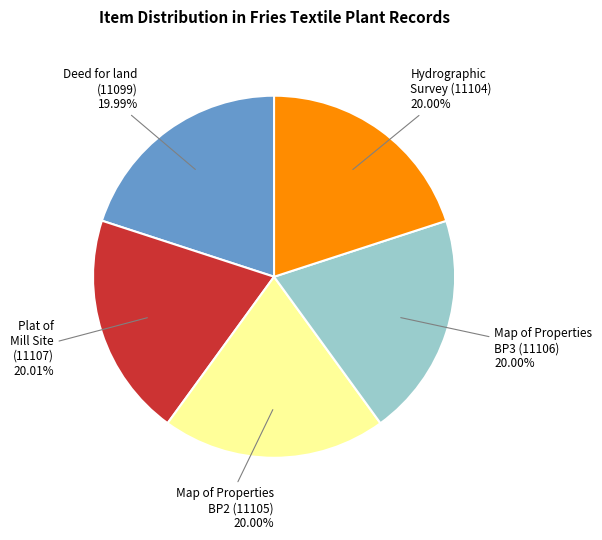

Does any single category account for the majority?

No